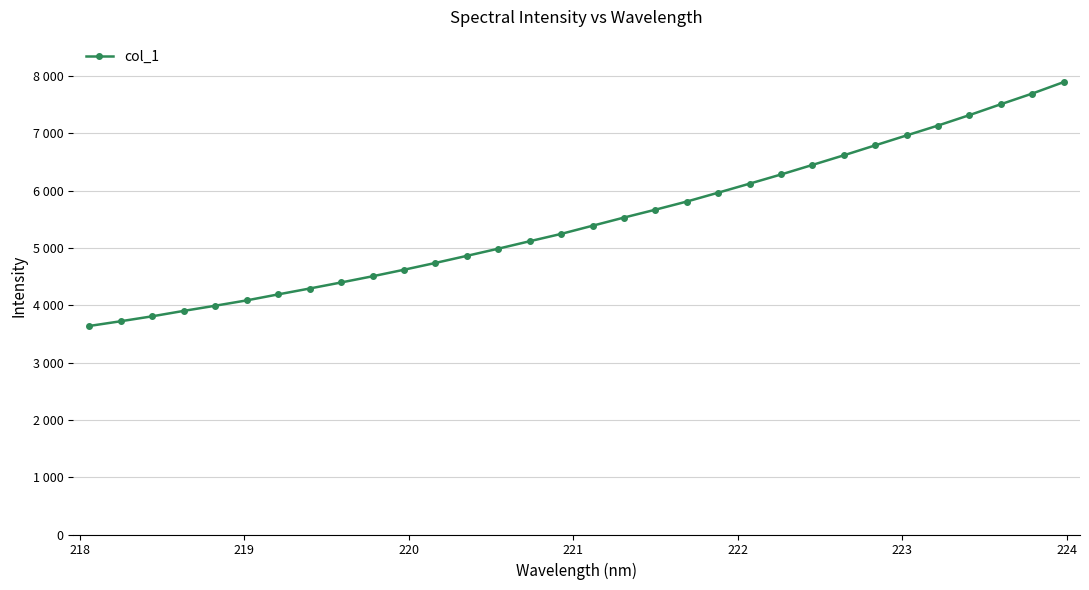

Reading right to left, what are all the values shown in this chart?

7893.1	7693.2	7507.1	7317.5	7135.6	6963.4	6790.0	6616.3	6448.2	6281.6	6121.6	5964.4	5809.4	5667.3	5530.0	5387.6	5244.8	5117.0	4987.0	4861.9	4738.4	4619.5	4505.5	4397.4	4292.1	4189.6	4085.2	3992.0	3902.0	3807.6	3721.6	3639.1